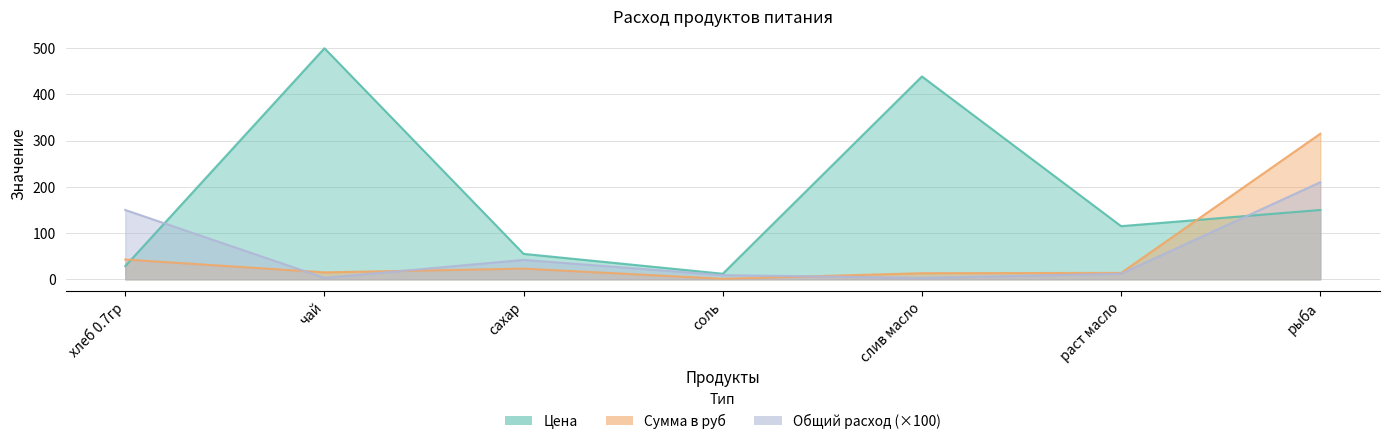

In Сумма в руб, how many points are higher than both neighbors (excluding endpoints)?

1